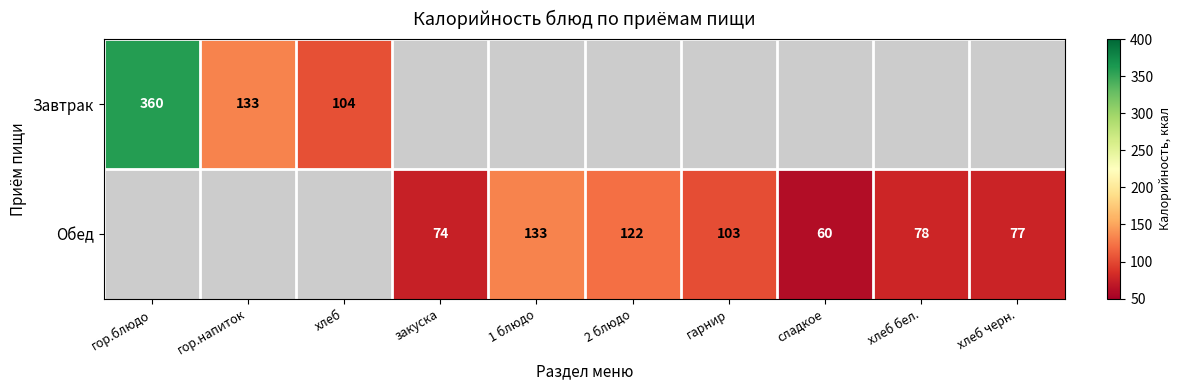

What is the difference between the Обед values at 1 блюдо and закуска?

59